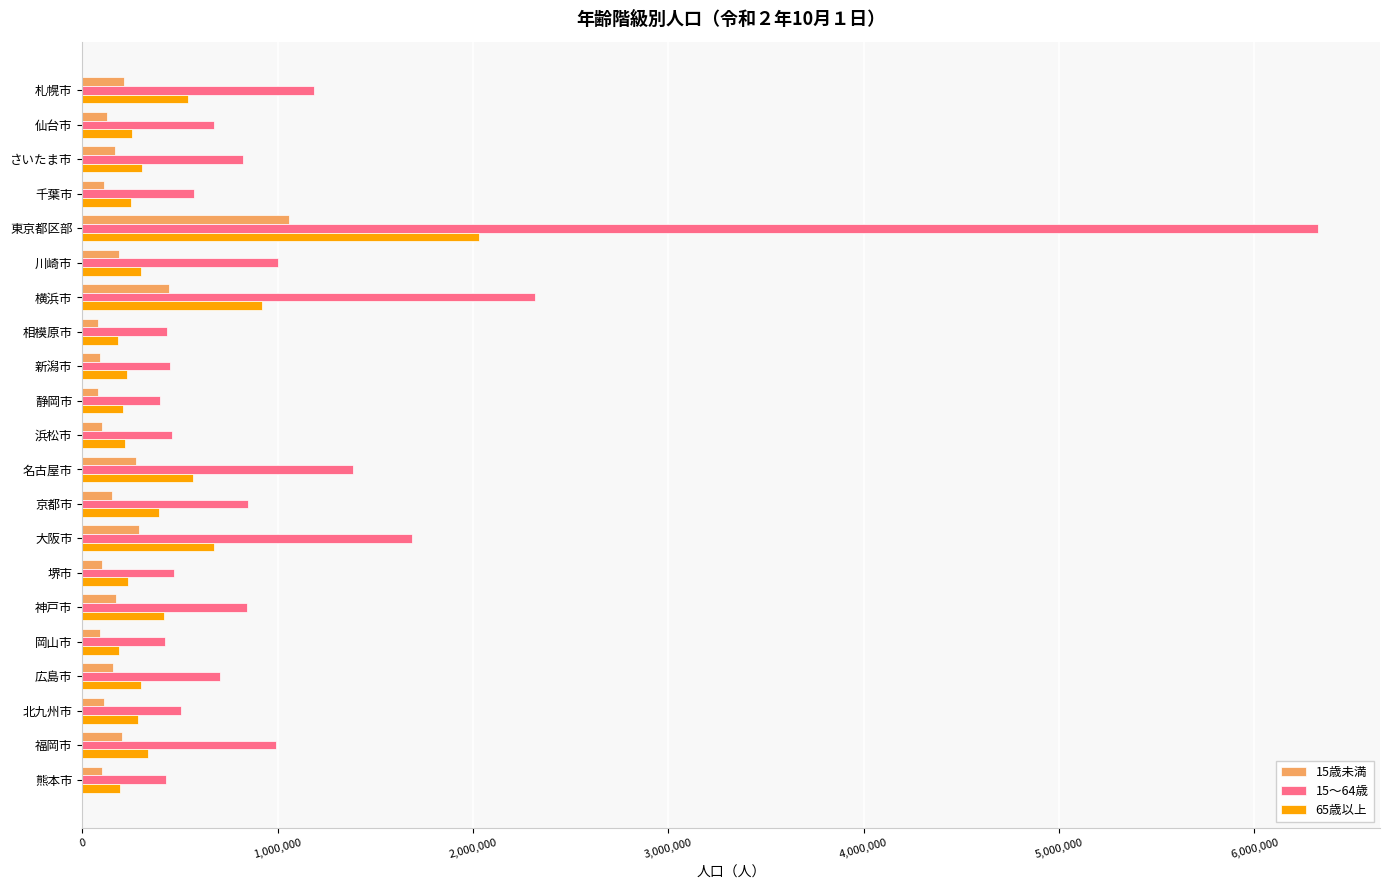

What is the difference between the maximum and second lowest values in the 15歳未満 series?

977299